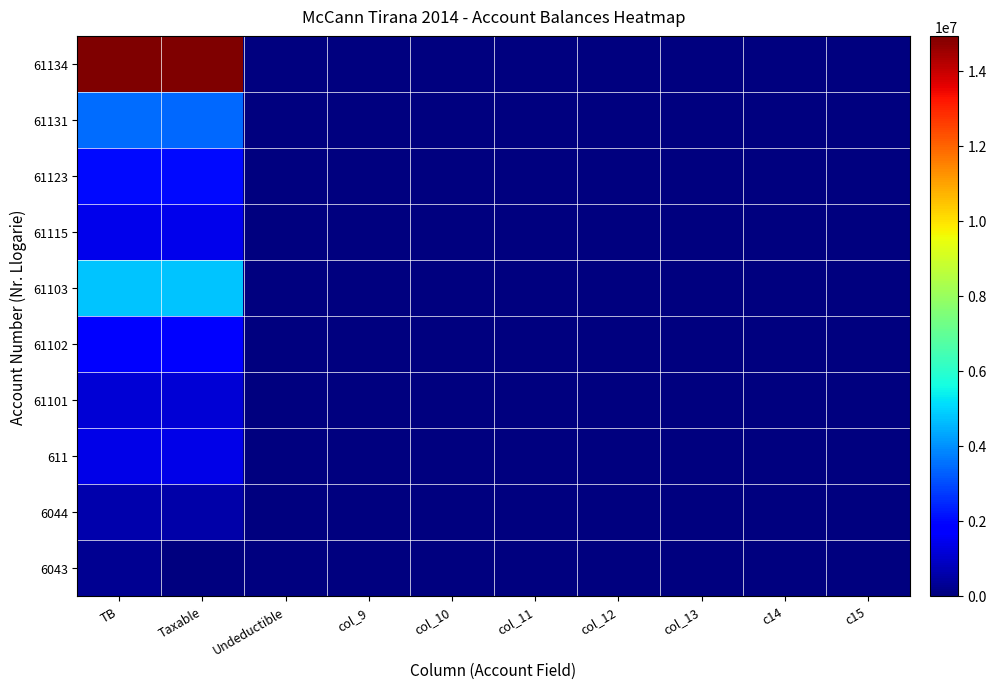

Reading left to right, extract all data points from this chart.

6043: TB=250227.1	Taxable=0.0	Undeductible=0.0	col_9=0.0	col_10=0.0	col_11=0.0	col_12=0.0	col_13=0.0	c14=0.0	c15=0.0
6044: TB=588118.9	Taxable=575296.9	Undeductible=12822.0	col_9=0.0	col_10=0.0	col_11=0.0	col_12=0.0	col_13=0.0	c14=0.0	c15=0.0
611: TB=1366068.5	Taxable=1366068.5	Undeductible=0.0	col_9=0.0	col_10=0.0	col_11=0.0	col_12=0.0	col_13=0.0	c14=0.0	c15=0.0
61101: TB=1149043.7	Taxable=1149043.7	Undeductible=0.0	col_9=0.0	col_10=0.0	col_11=0.0	col_12=0.0	col_13=0.0	c14=0.0	c15=0.0
61102: TB=1735151.5	Taxable=1735151.5	Undeductible=0.0	col_9=0.0	col_10=0.0	col_11=0.0	col_12=0.0	col_13=0.0	c14=0.0	c15=0.0
61103: TB=4735066.9	Taxable=4731146.9	Undeductible=3920.0	col_9=0.0	col_10=0.0	col_11=0.0	col_12=0.0	col_13=0.0	c14=0.0	c15=0.0
61115: TB=1434003.2	Taxable=1433753.2	Undeductible=250.0	col_9=0.0	col_10=0.0	col_11=0.0	col_12=0.0	col_13=0.0	c14=0.0	c15=0.0
61123: TB=2010362.2	Taxable=1991862.2	Undeductible=18500.0	col_9=0.0	col_10=0.0	col_11=0.0	col_12=0.0	col_13=0.0	c14=0.0	c15=0.0
61131: TB=3465988.5	Taxable=3437988.5	Undeductible=28000.0	col_9=28000.0	col_10=0.0	col_11=0.0	col_12=0.0	col_13=0.0	c14=0.0	c15=0.0
61134: TB=14931158.8	Taxable=14887859.8	Undeductible=43299.0	col_9=0.0	col_10=0.0	col_11=0.0	col_12=0.0	col_13=0.0	c14=0.0	c15=0.0